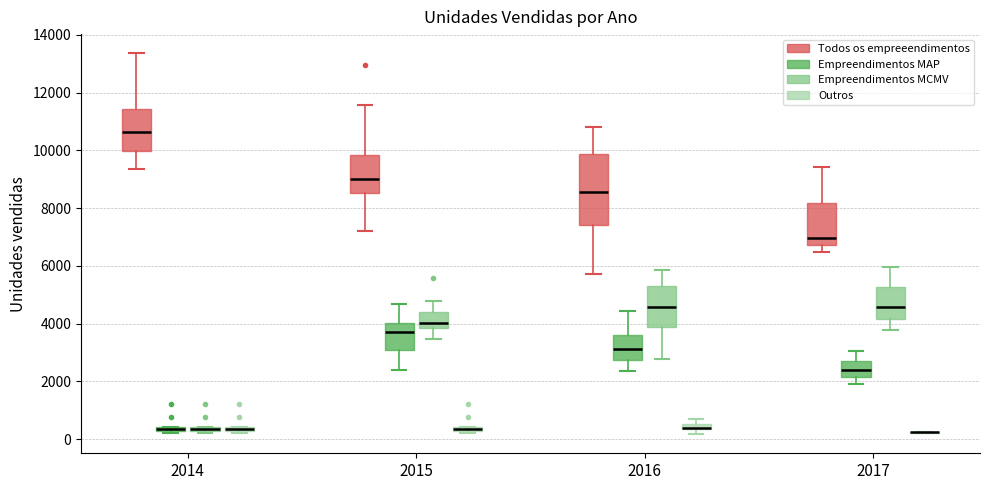

Comparing the boxes themselves (not the whiskers), which one is the tallest?

2016 (Todos os empreeendimentos)